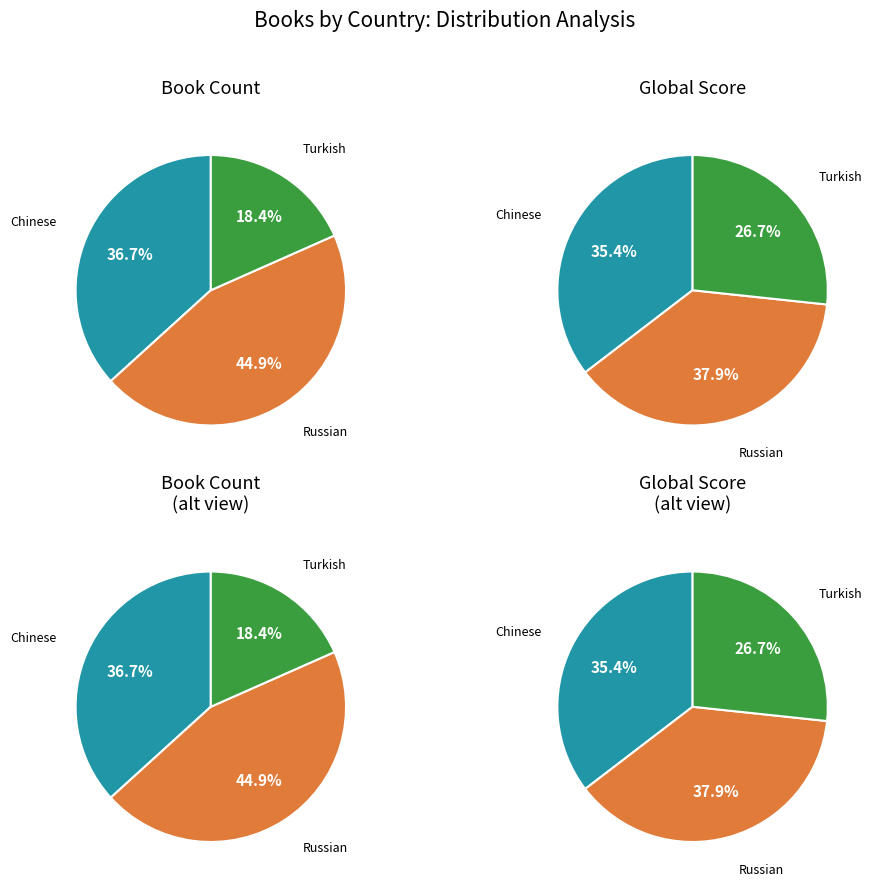

To the nearest percent, what is the difference between the Russian and Turkish slice percentages?

27%